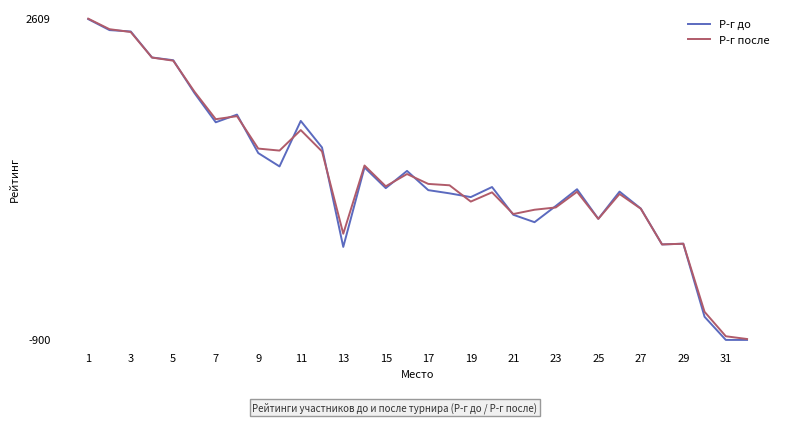

What are all the series names shown in the legend?

Р-г до, Р-г после